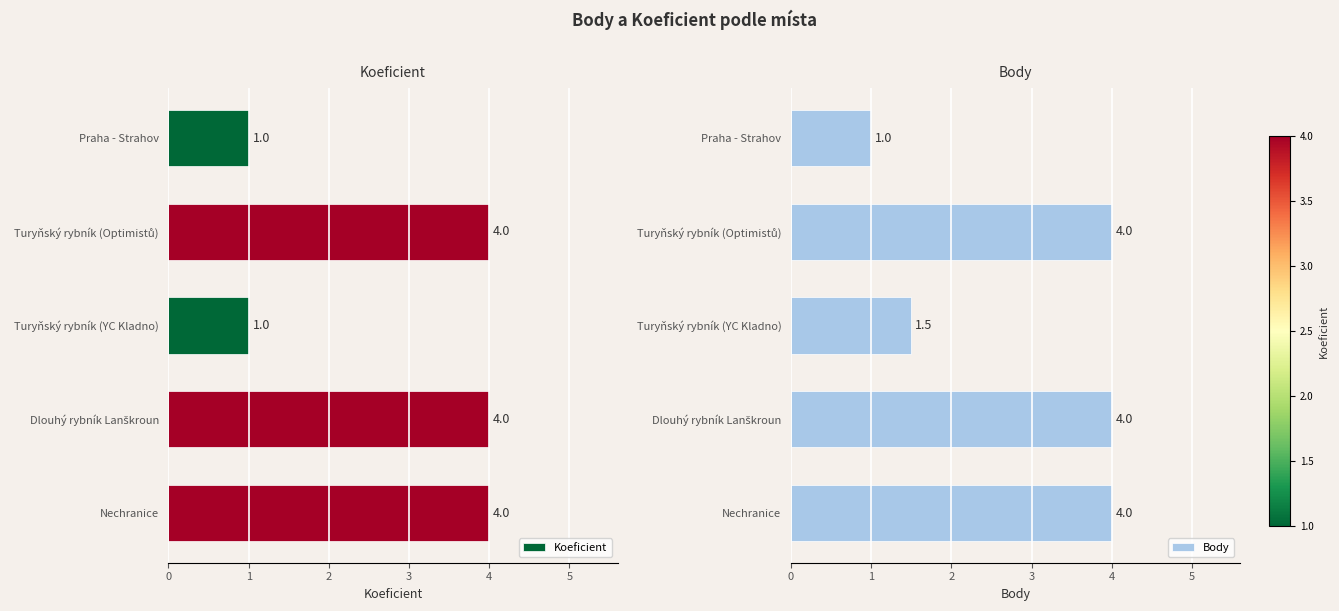

At how many categories does at least one series exceed 1?

4